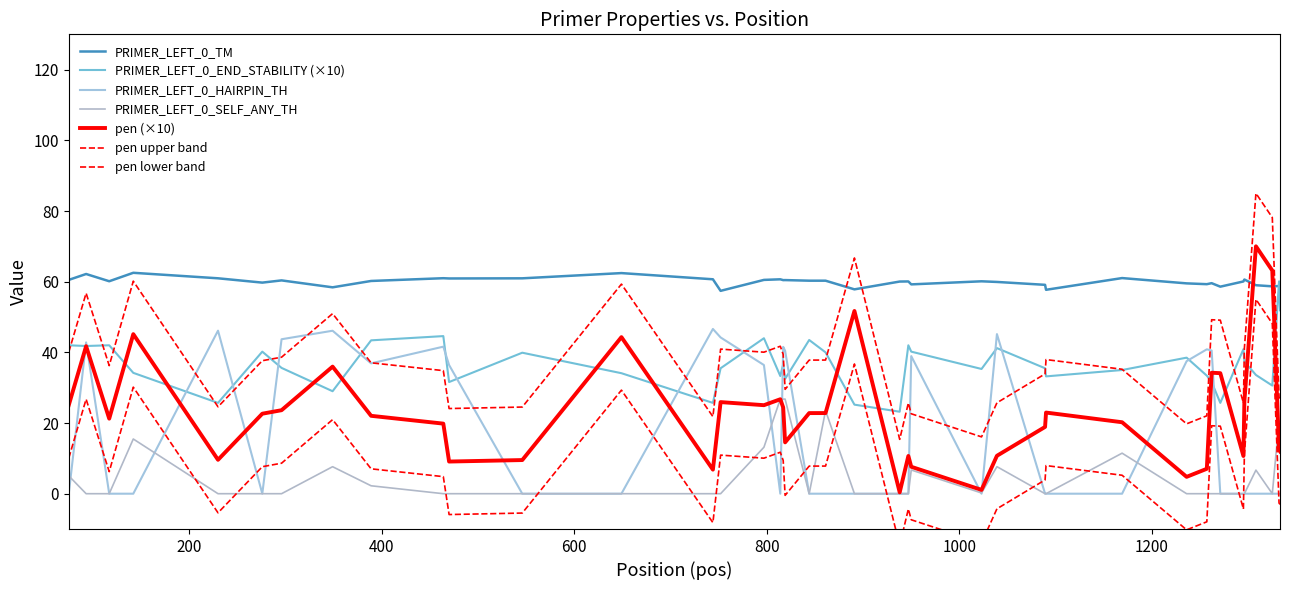

True or false: pen has a value of 23.8 at 7.

False